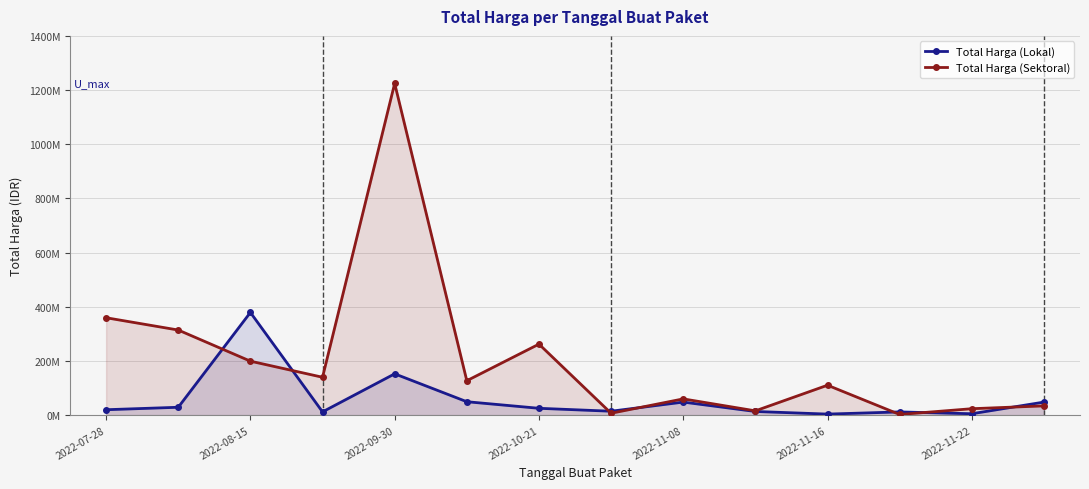

Where is the first local maximum for Total Harga (Sektoral)?

2022-09-30